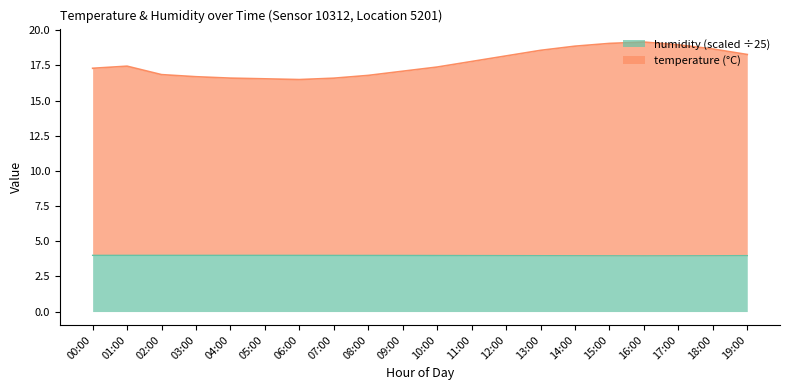

What is the sum of all humidity values?

79.7